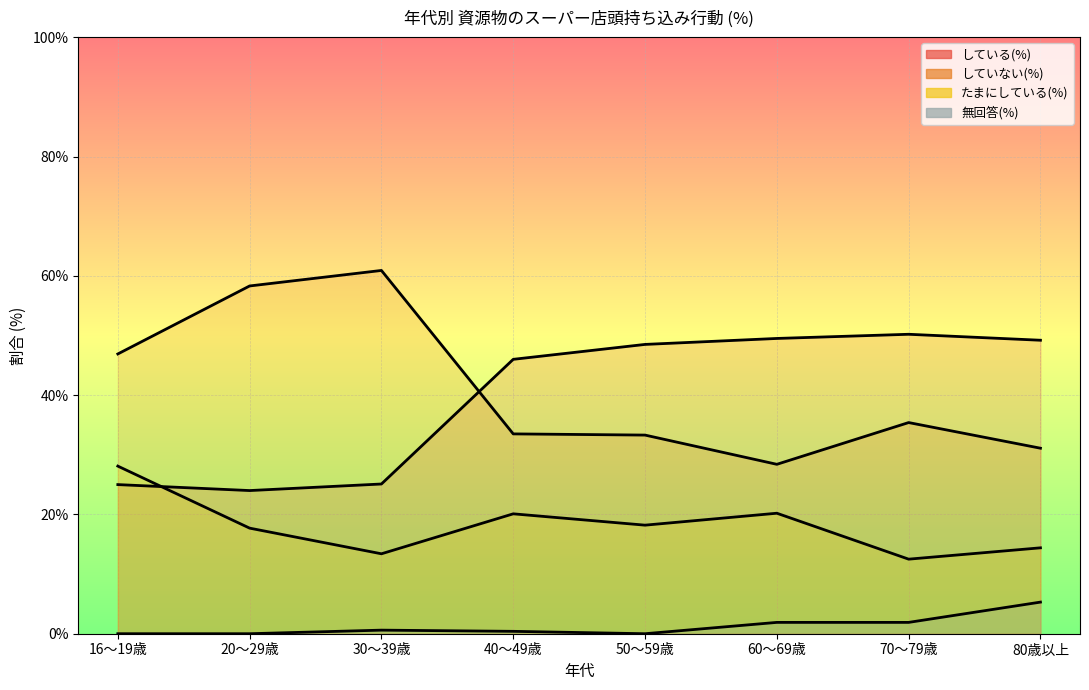

What value does the たまにしている(%) series have at 60～69歳?

20.2